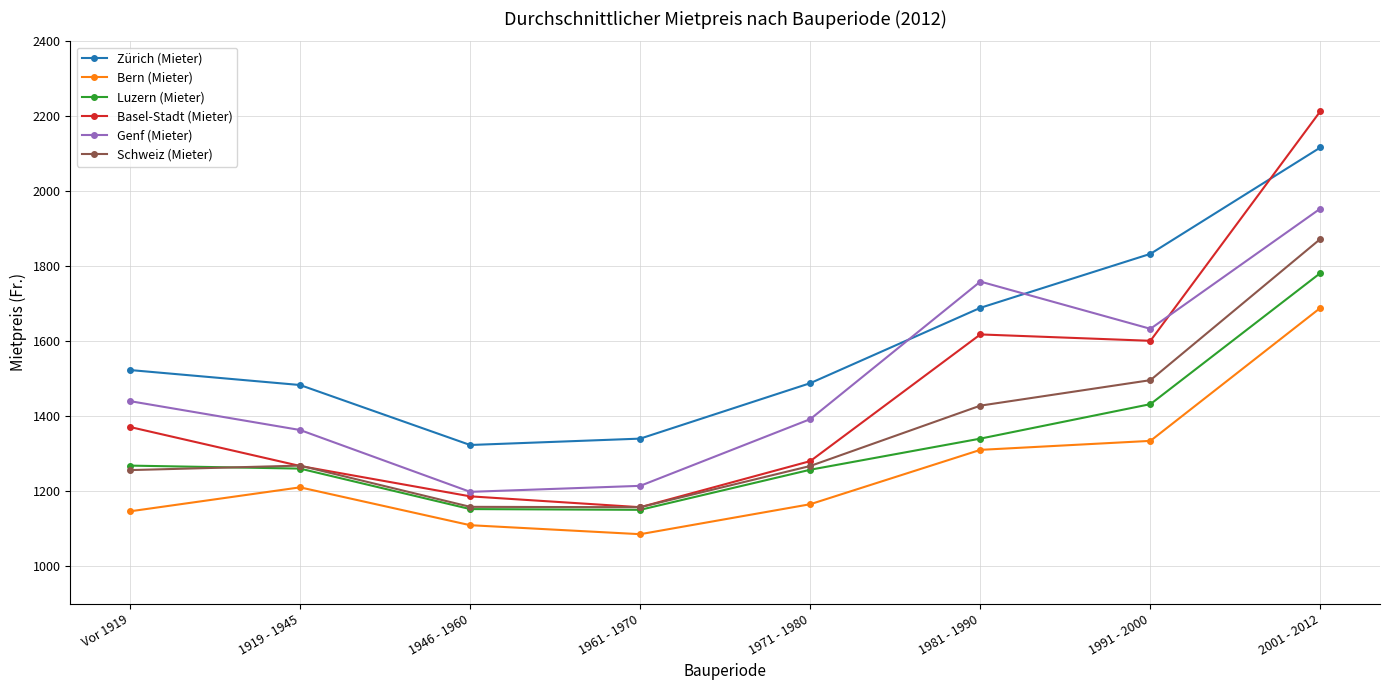

At 1991 - 2000, list the series in order from smallest to largest.

Bern (Mieter), Luzern (Mieter), Schweiz (Mieter), Basel-Stadt (Mieter), Genf (Mieter), Zürich (Mieter)